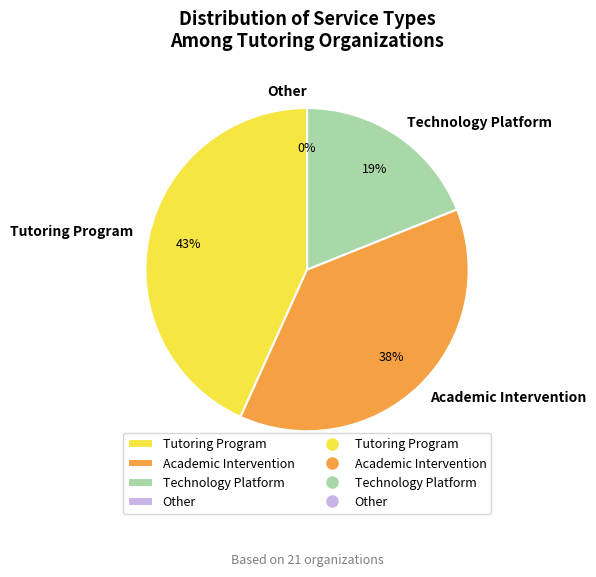

Count the number of slices in the pie.

4